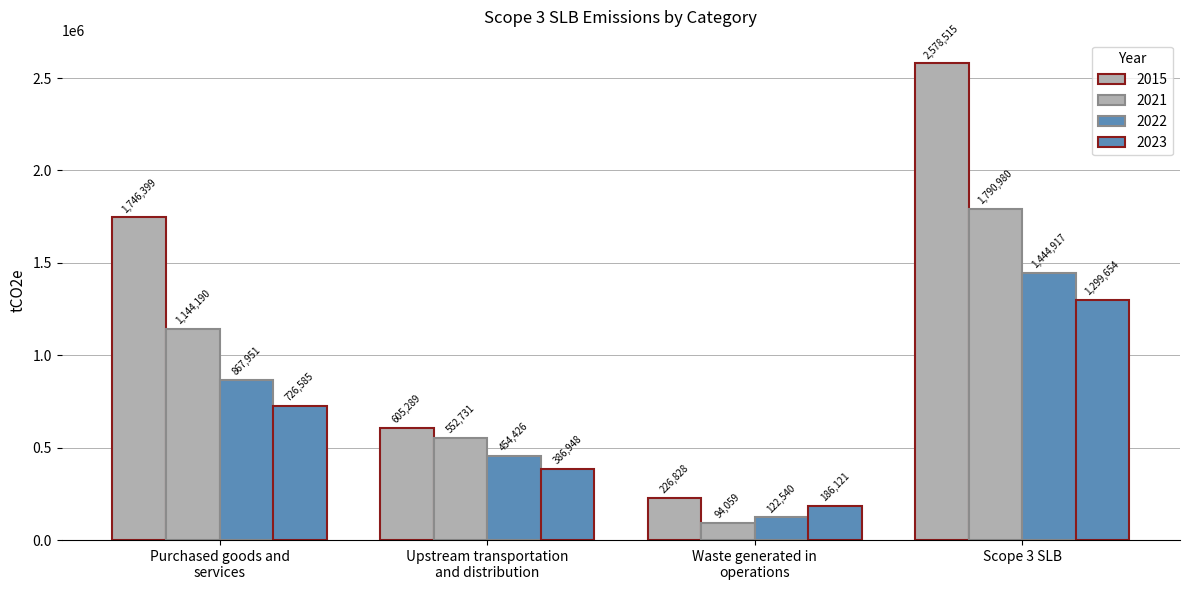

How many values in the 2023 series are below 726585?

2